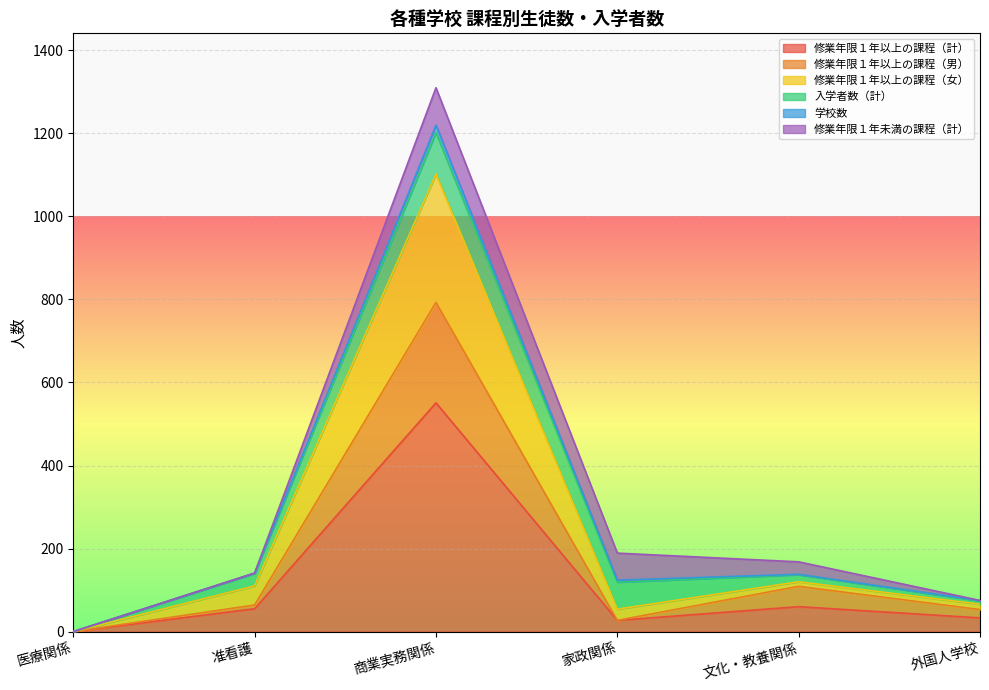

Which category has the highest value in the 修業年限１年以上の課程（計） series?

商業実務関係